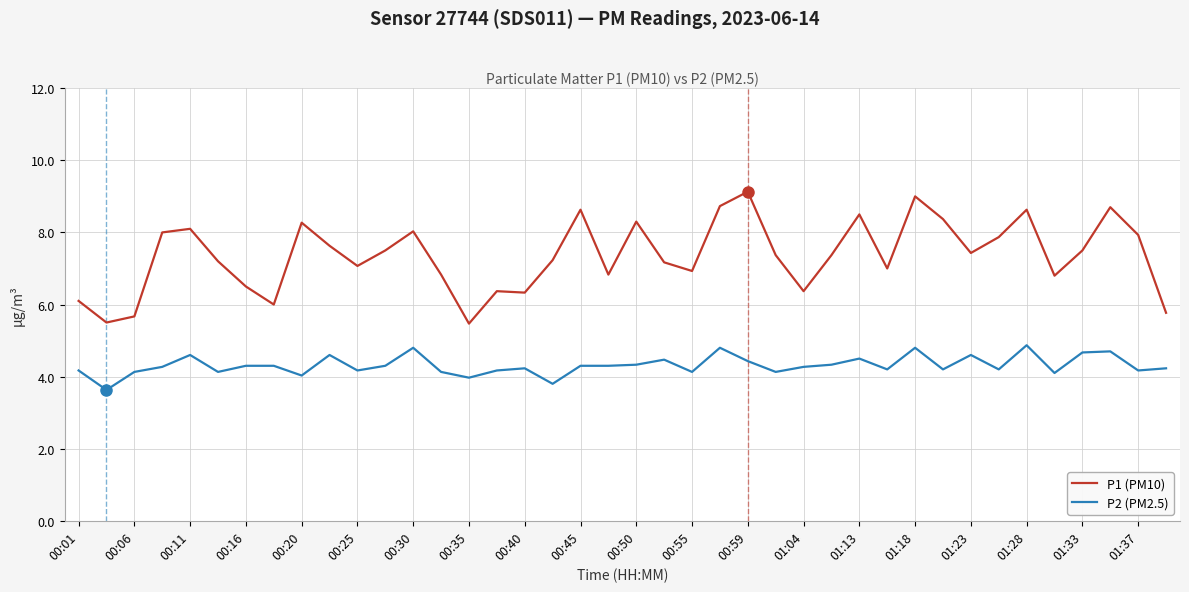

Is this an area chart (filled region under the line)?

No